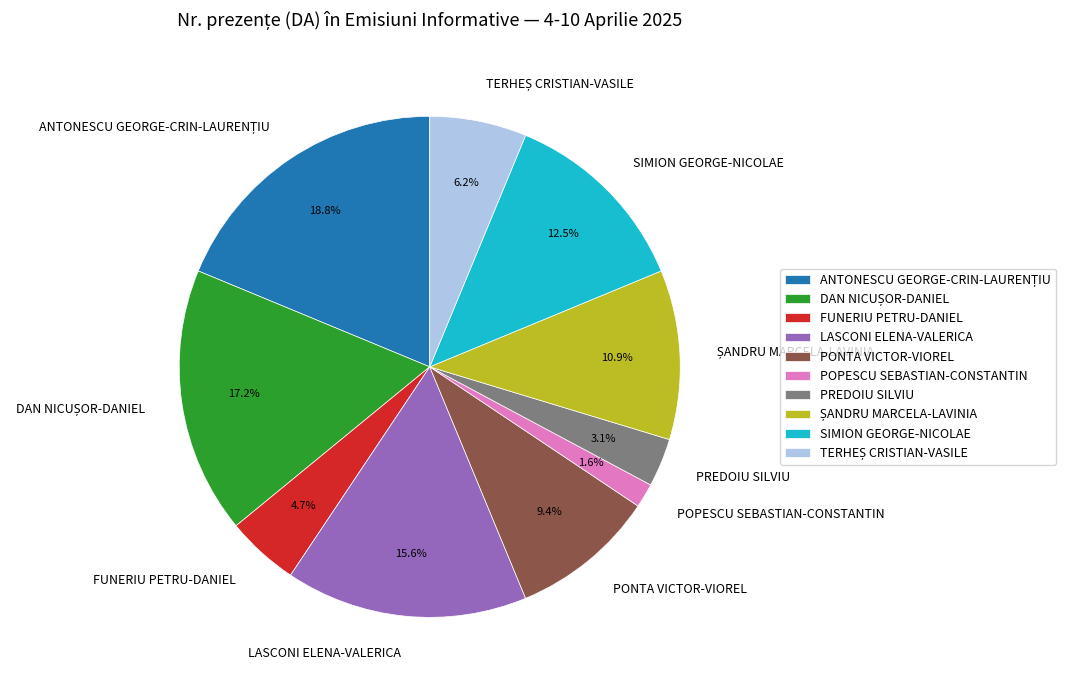

Does any single category account for the majority?

No